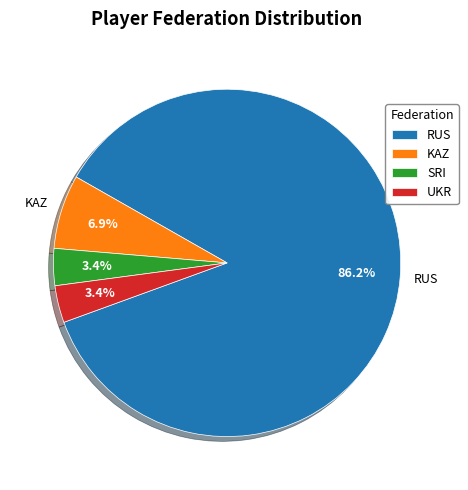

The KAZ slice represents 7% of the pie. True or false?

True